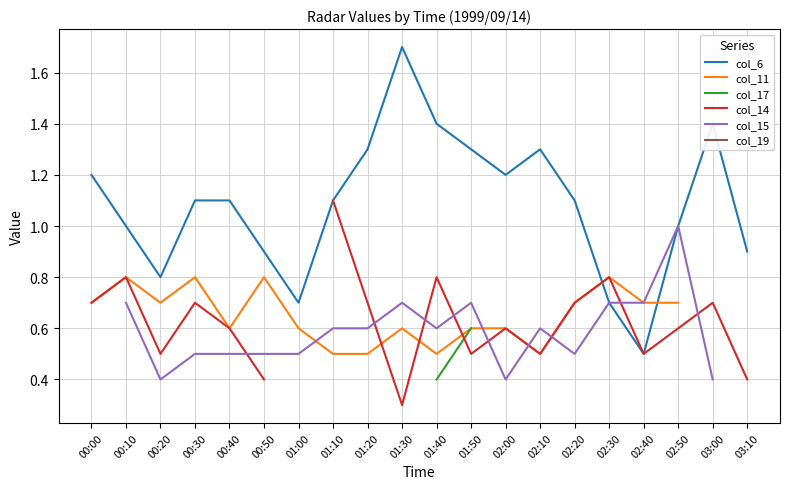

How many col_15 values are between 0 and 1?

18